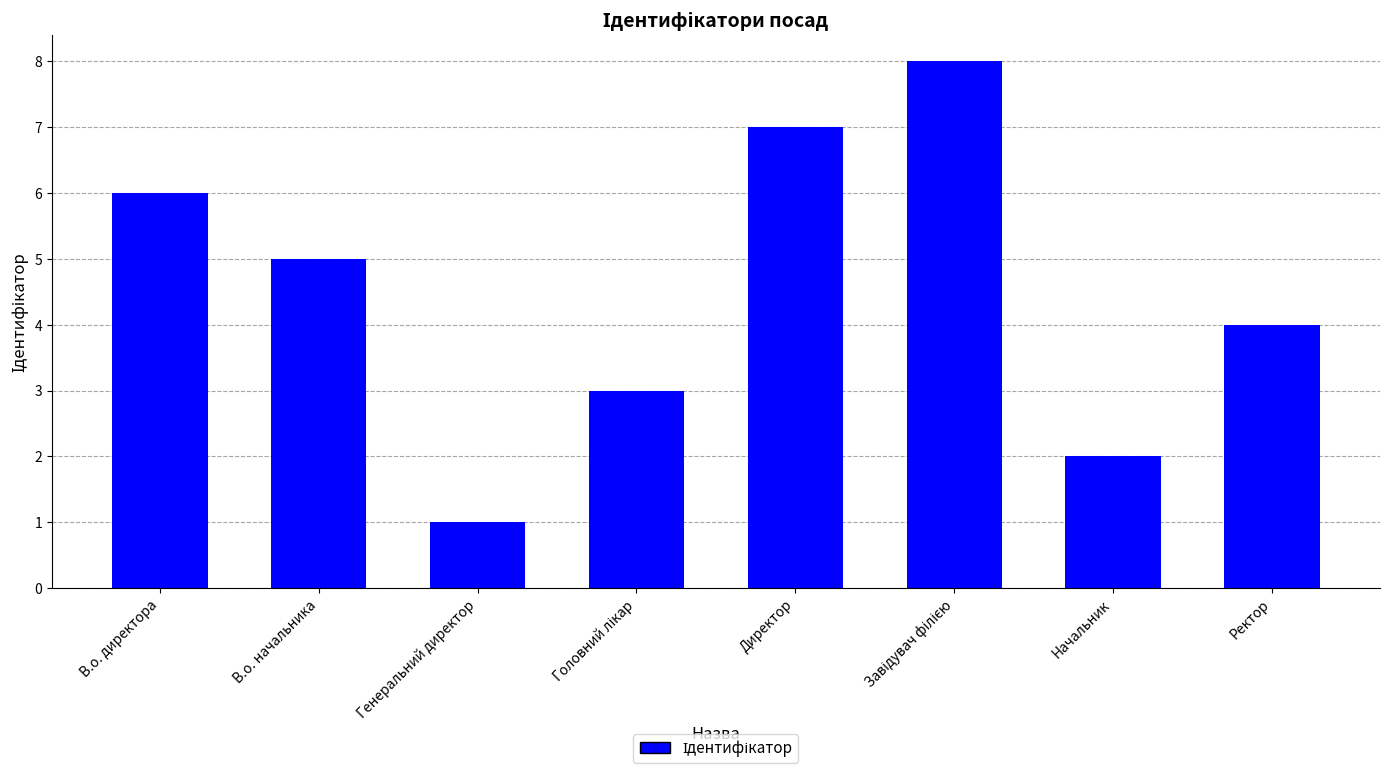

Read the value at В.о. начальника.

5